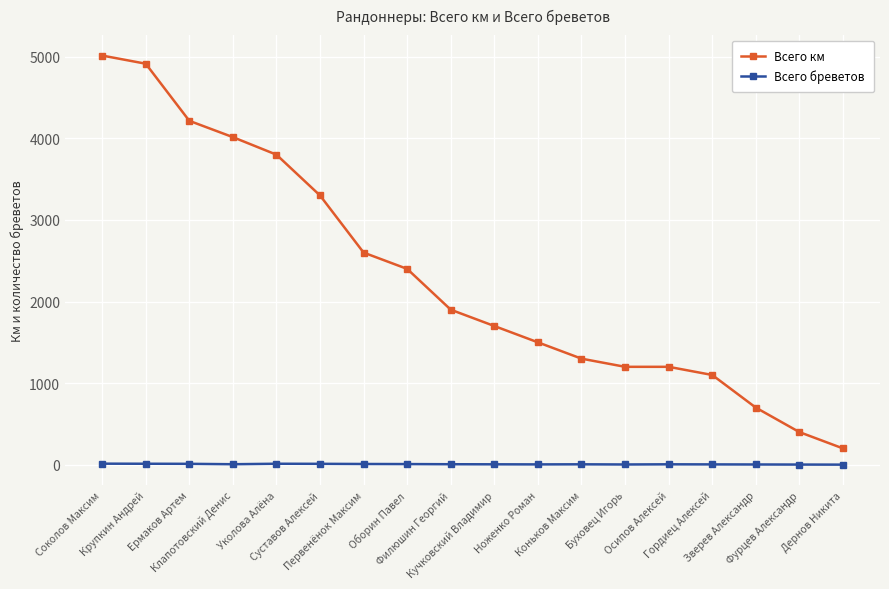

Which series has the largest total across all categories?

Всего км